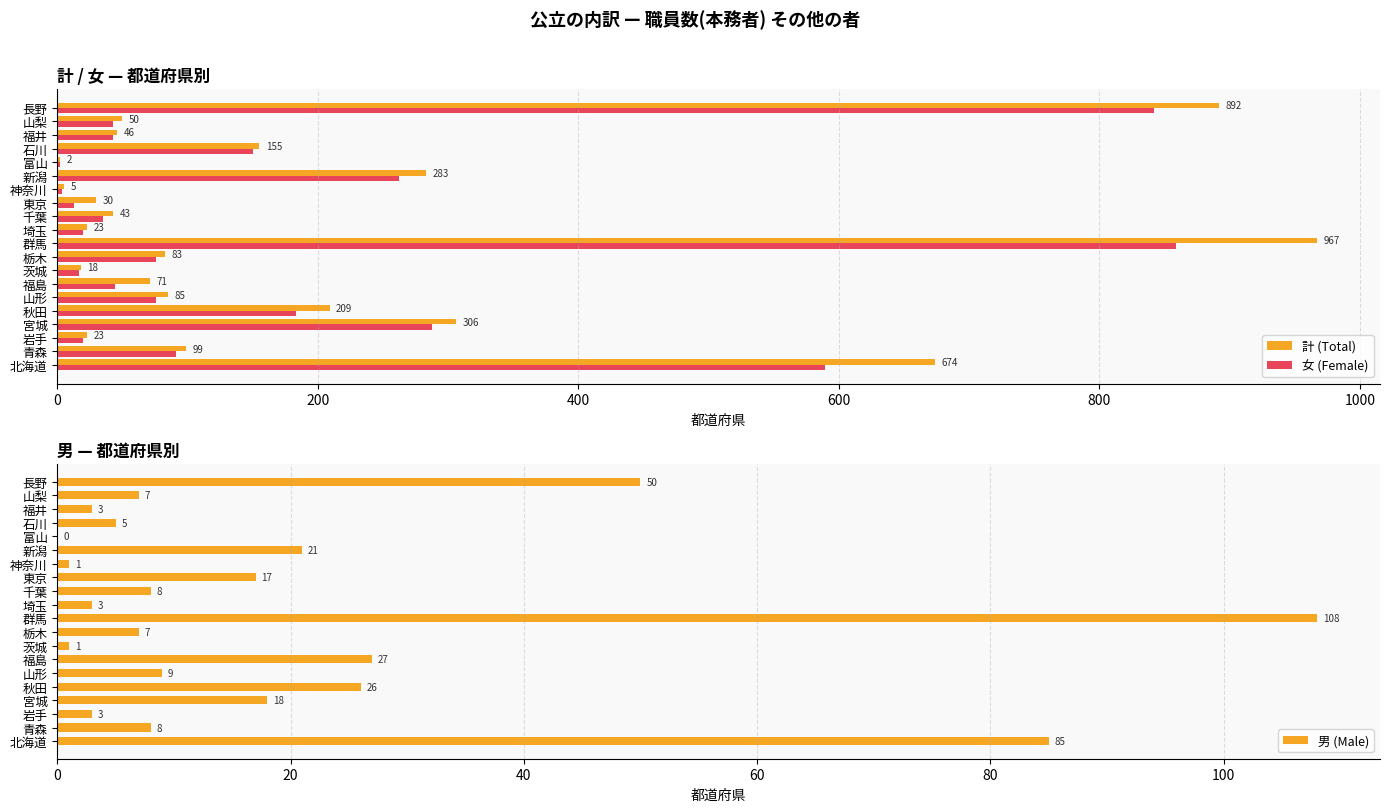

The value of 女 (Female) at 栃木 is 76. True or false?

True